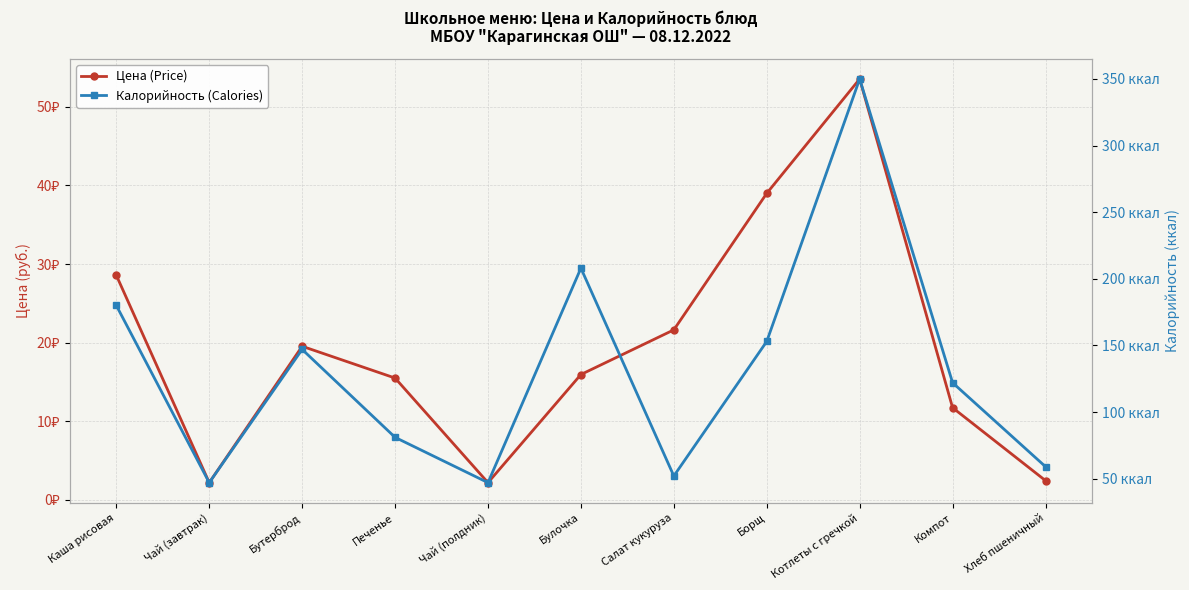

Reading left to right, what are all the values shown in this chart?

Цена (Price): 28.6	2.2	19.5	15.5	2.2	15.9	21.6	39.0	53.5	11.7	2.5
Калорийность (Calories): 180.0	47.0	147.0	81.0	47.0	208.0	52.0	153.0	350.0	122.0	59.0